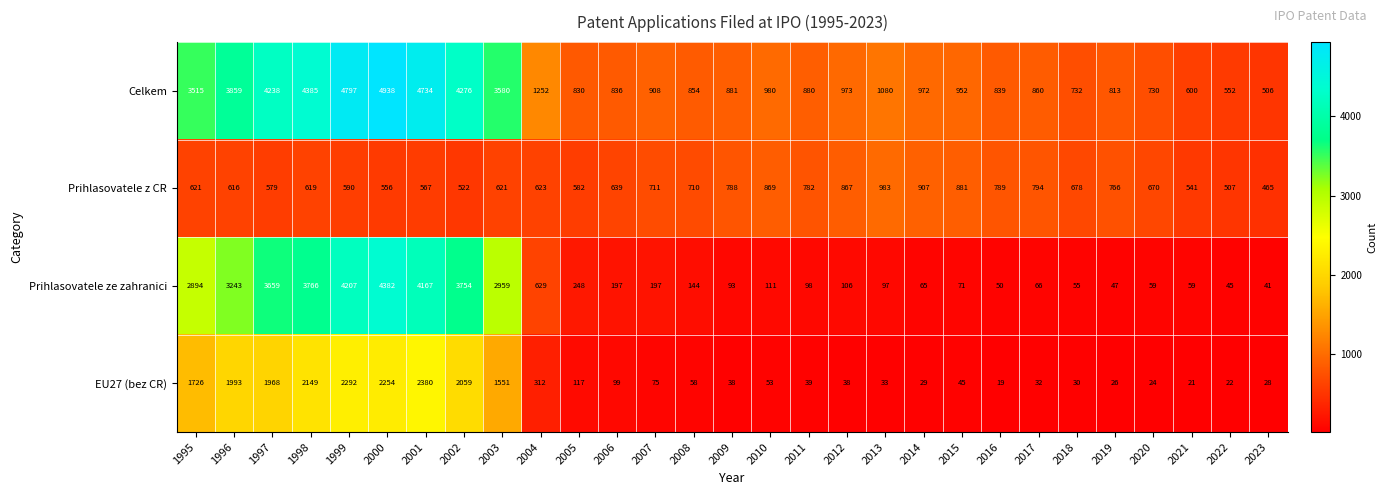

The value of Celkem at 2001 is 4734. True or false?

True